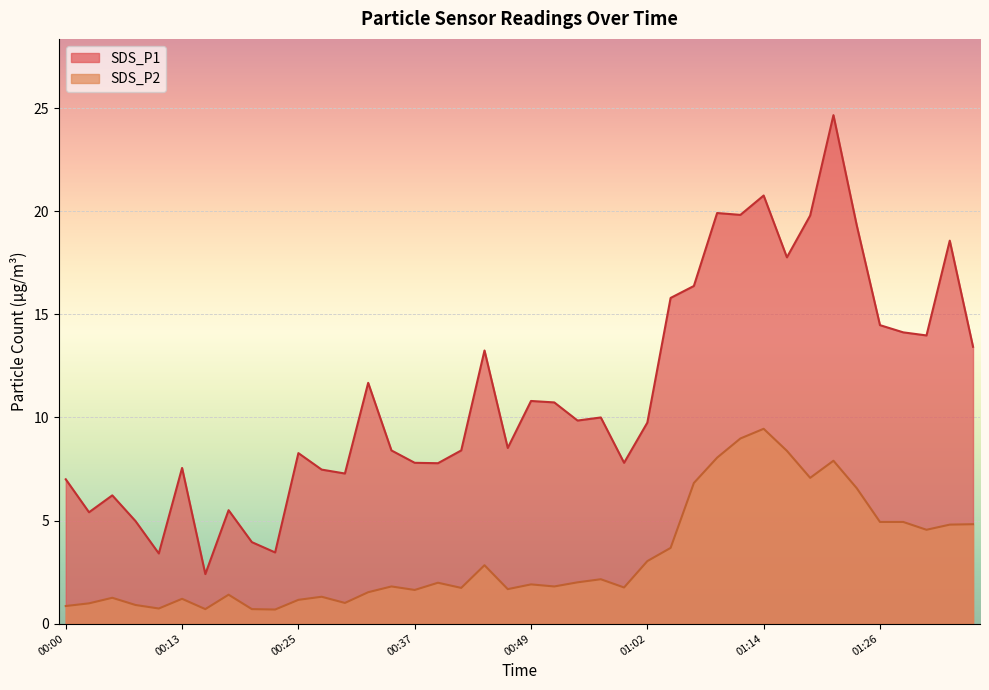

What is the smallest value displayed?

0.7